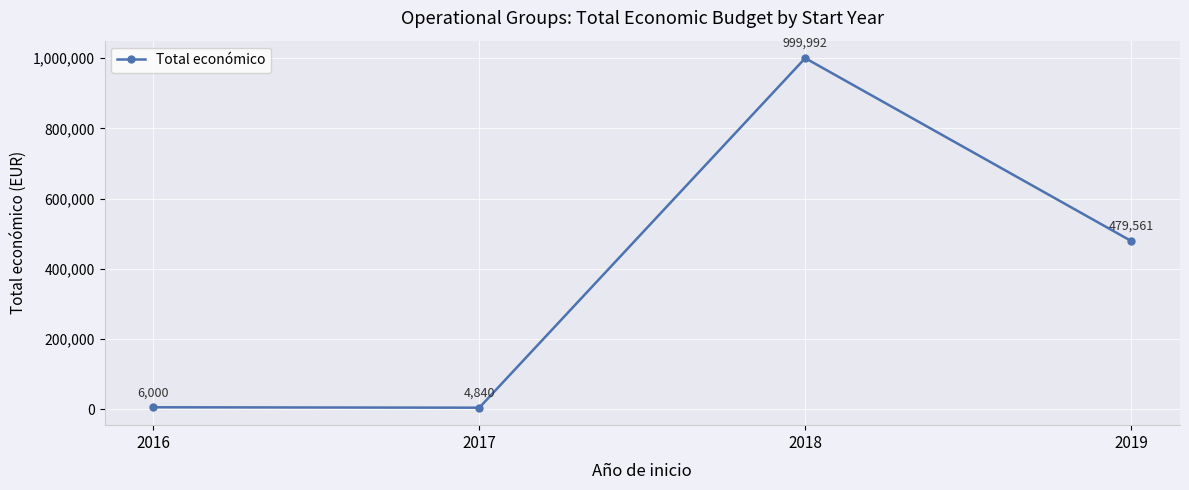

Reading left to right, transcribe all the data shown in this chart.

6000	4840	999992	479561